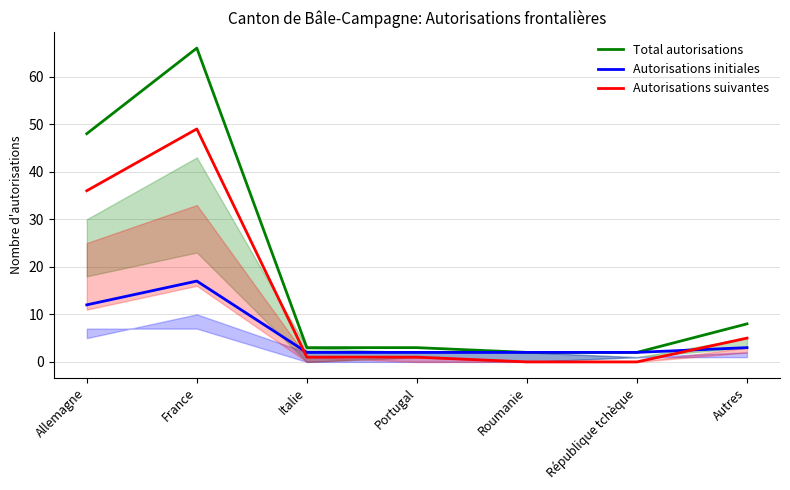

What are all the series names shown in the legend?

Total autorisations, Autorisations initiales, Autorisations suivantes